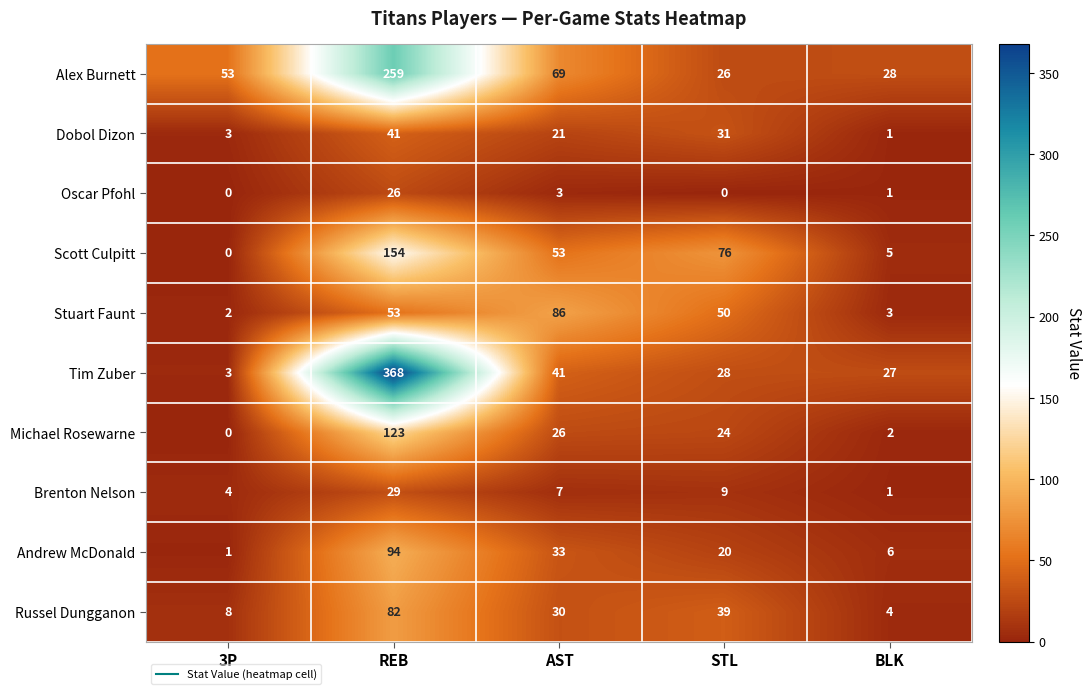

Is it true that Dobol Dizon equals 4 at 3P?

False